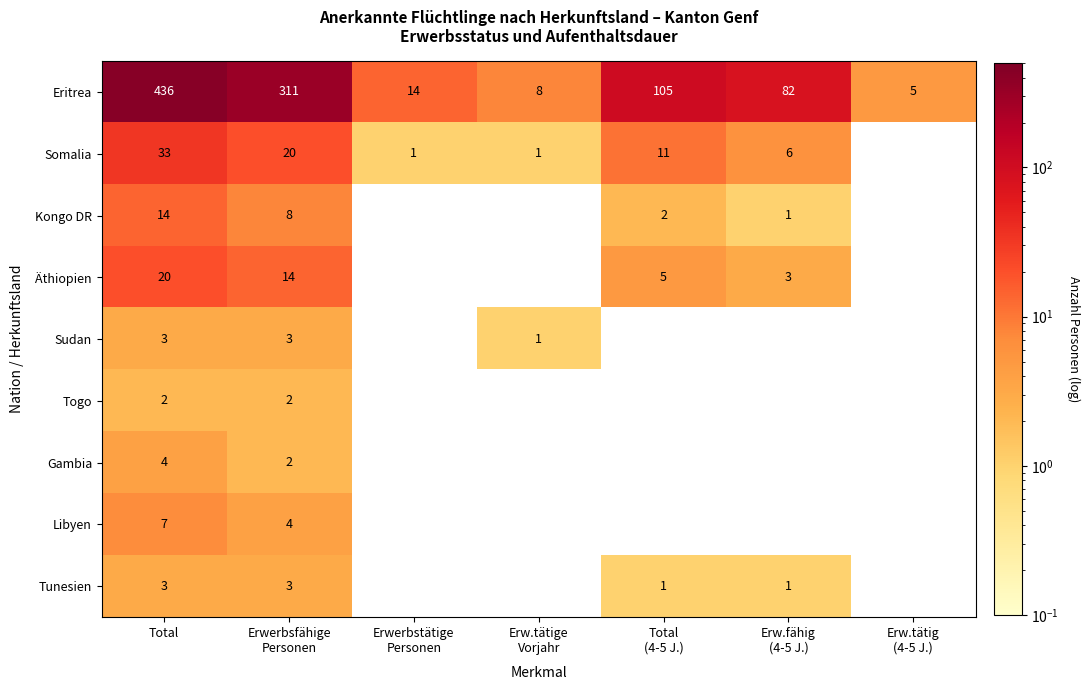

True or false: Kongo DR has a value of 14 at Total.

True